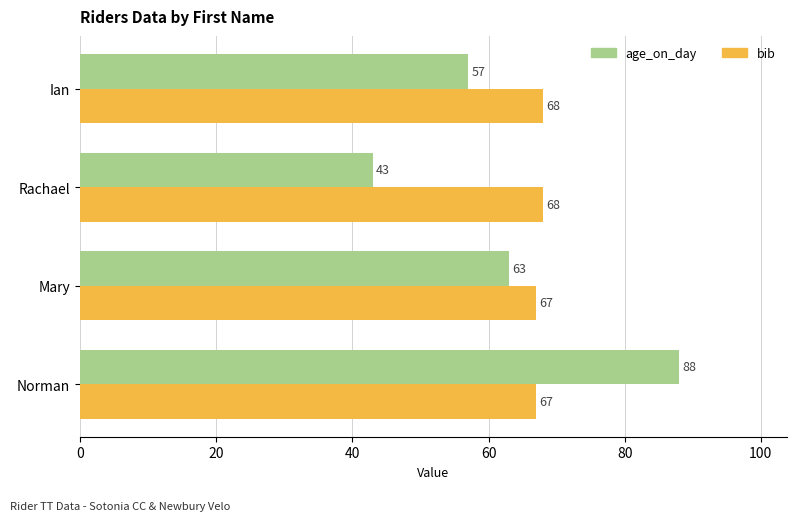

At how many categories does at least one series exceed 58?

4